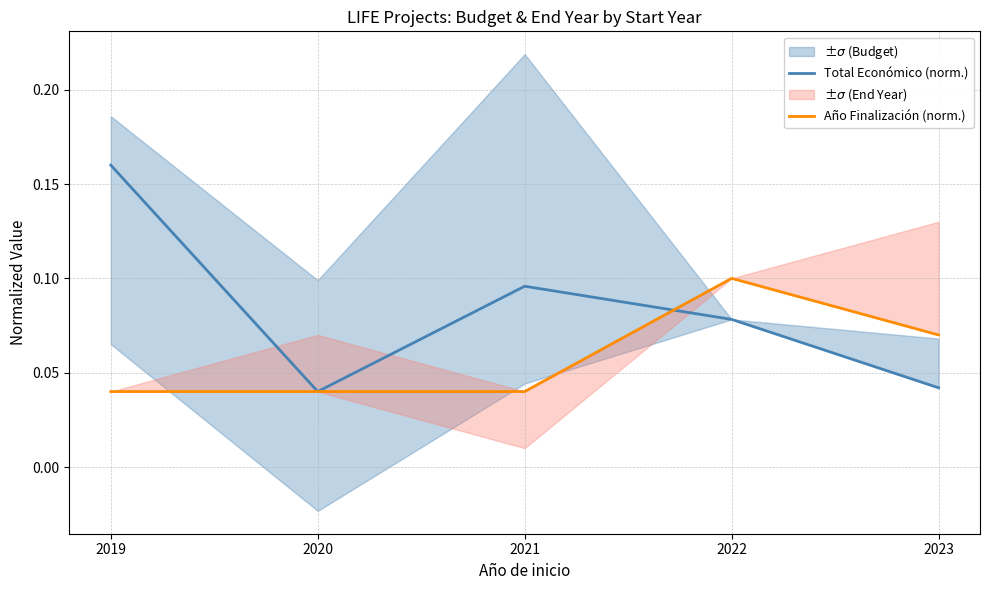

Does the chart display data point markers on the line(s)?

No